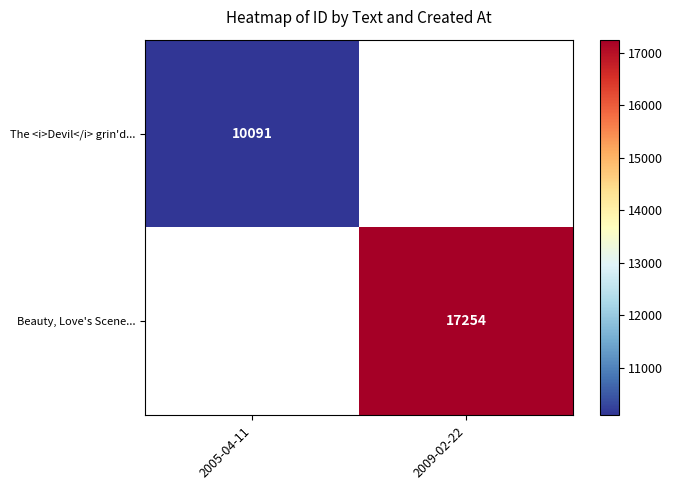

At how many categories does at least one series exceed 8610?

2